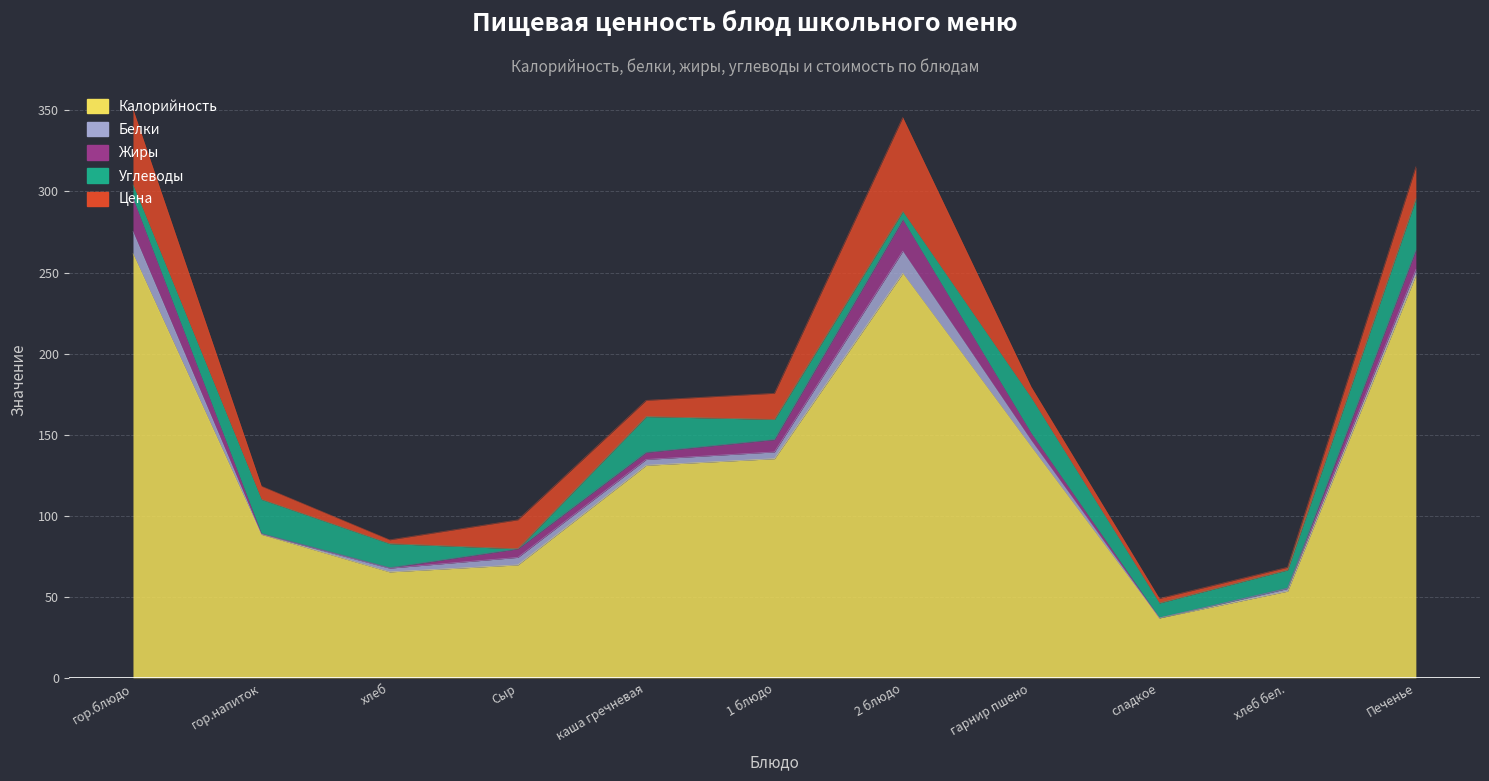

Count the number of data series in this chart.

5